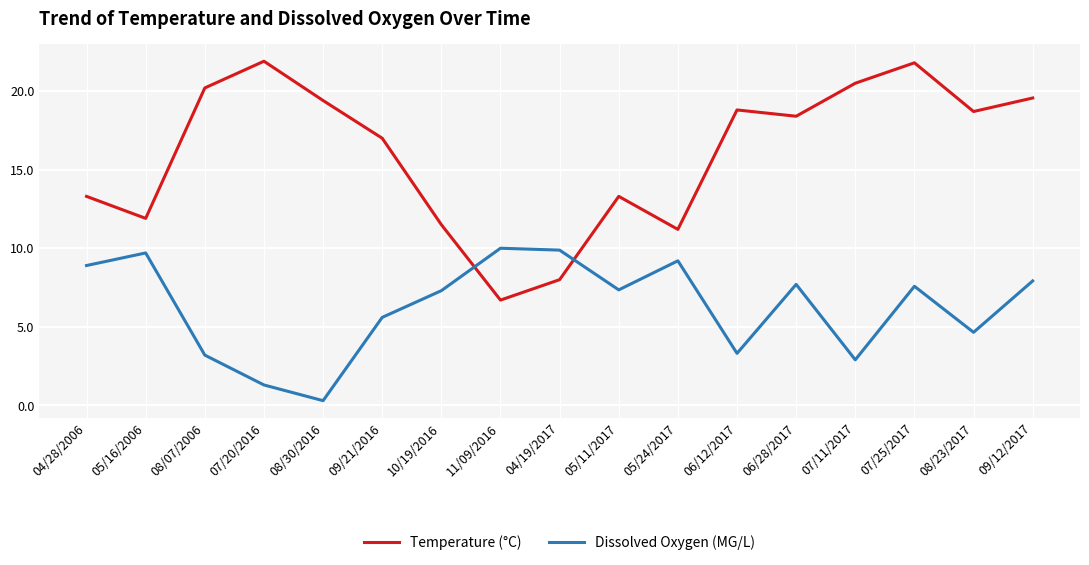

The value of Temperature (°C) at 08/23/2017 is 18.7. True or false?

True